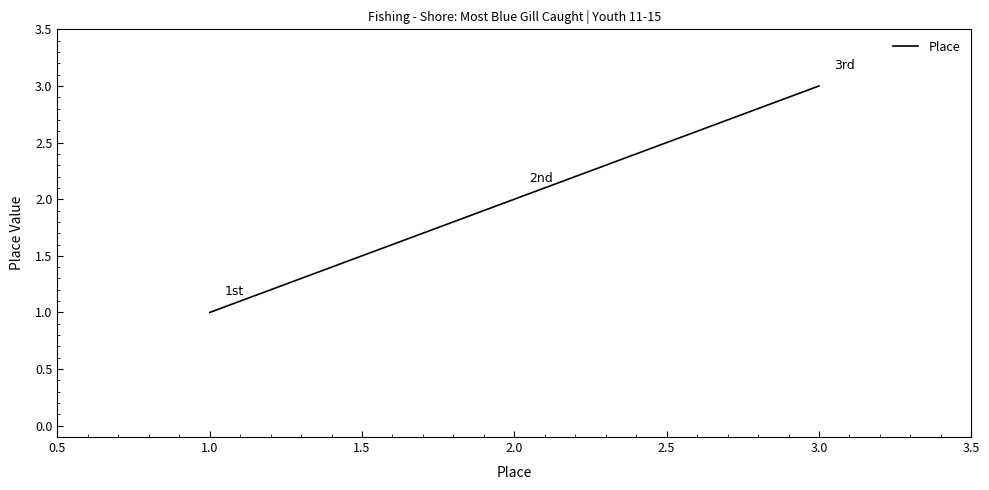

Reading right to left, extract all data points from this chart.

3	2	1